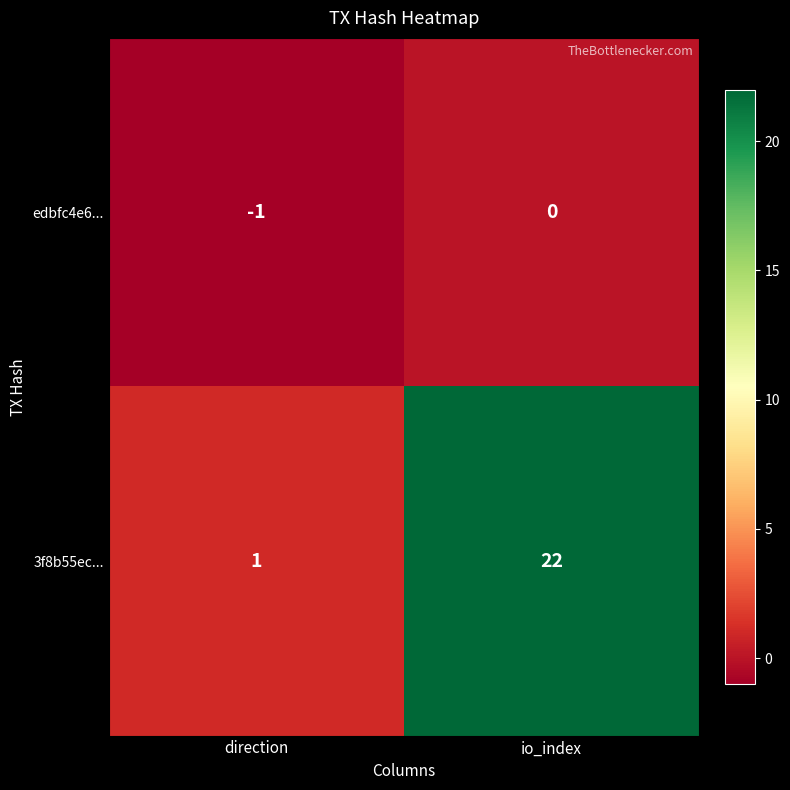

At io_index, list the series in order from largest to smallest.

3f8b55ec..., edbfc4e6...